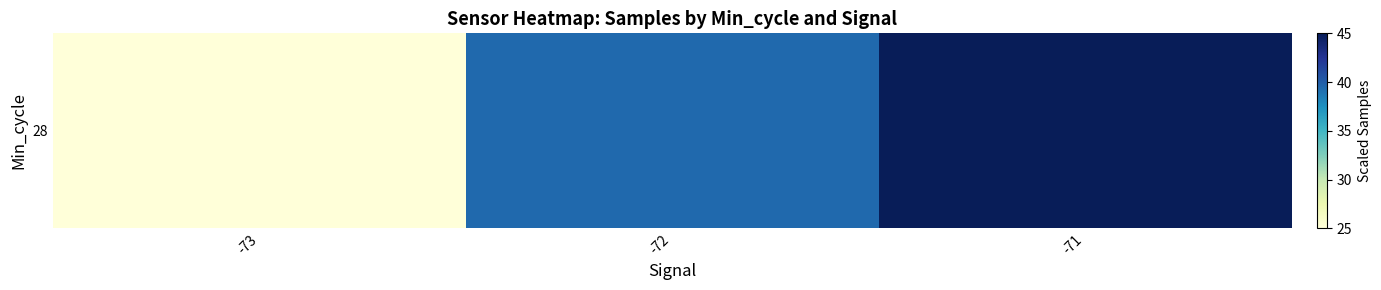

The chart shows a value of 45.0 at -71. True or false?

True